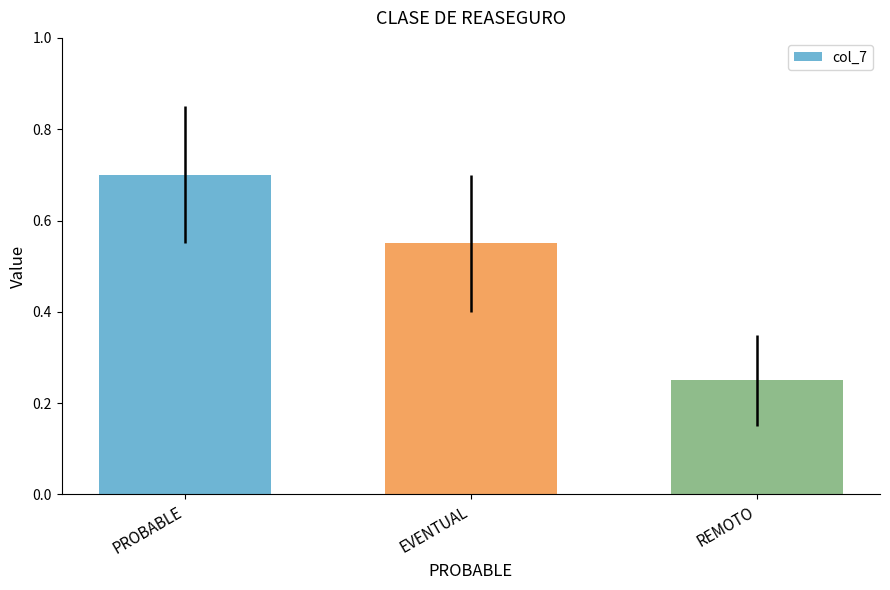

What is the sum of all values?

1.5